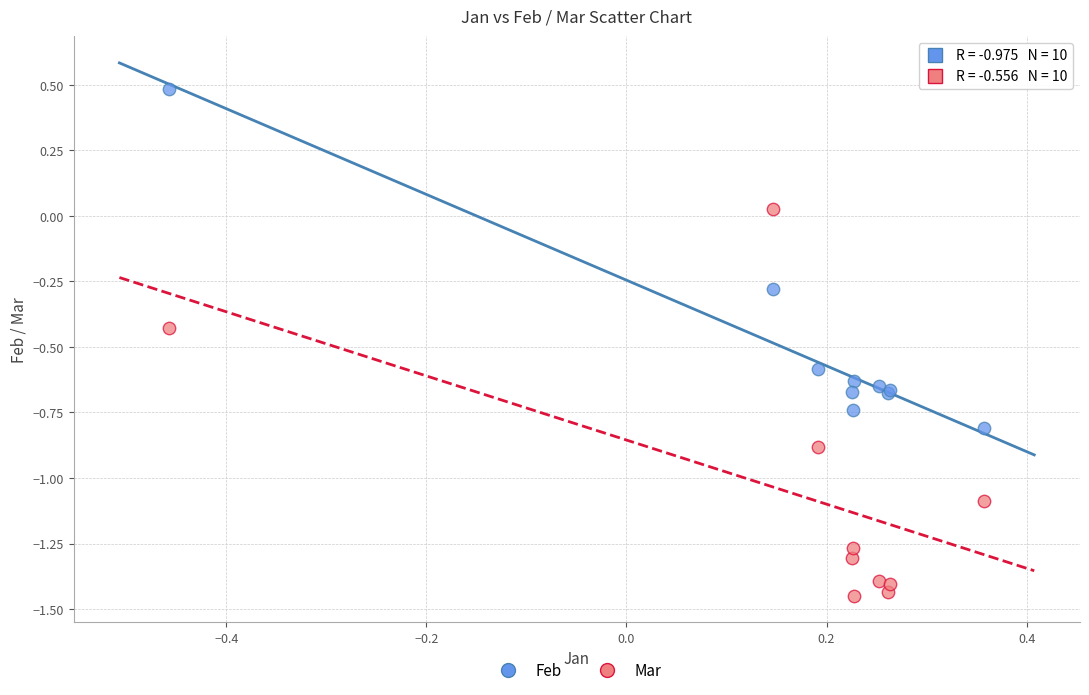

Which series reaches the maximum Y coordinate?

Feb